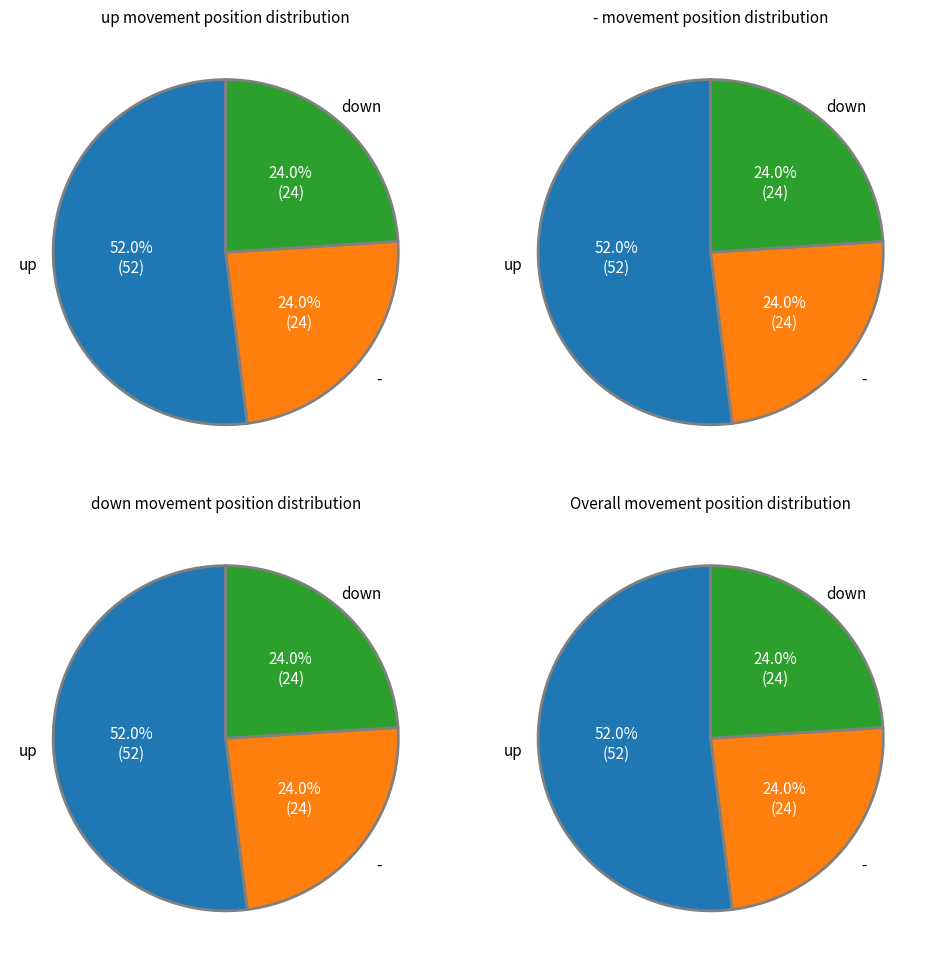

What percentage is the up slice, to the nearest percent?

52%